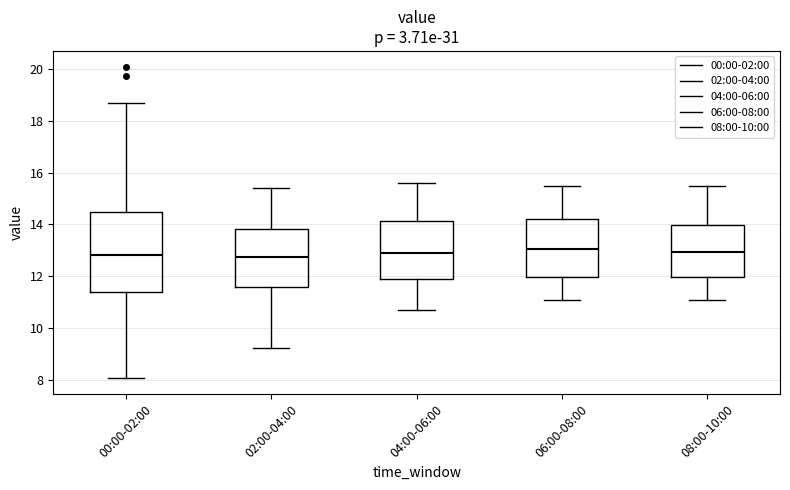

Reading left to right, transcribe this box plot: for each box, give where its median line is, the range the box spans, and where its two whiskers end, as read against the y-axis. The values are not printed on the chart, so give them approximately, as read against the axis.

00:00-02:00: median 12.8, box 11.4 to 14.4, whiskers 8.0 to 18.8
02:00-04:00: median 12.8, box 11.6 to 13.8, whiskers 9.2 to 15.4
04:00-06:00: median 13.0, box 11.8 to 14.2, whiskers 10.8 to 15.6
06:00-08:00: median 13.0, box 12.0 to 14.2, whiskers 11.2 to 15.6
08:00-10:00: median 13.0, box 12.0 to 14.0, whiskers 11.2 to 15.6